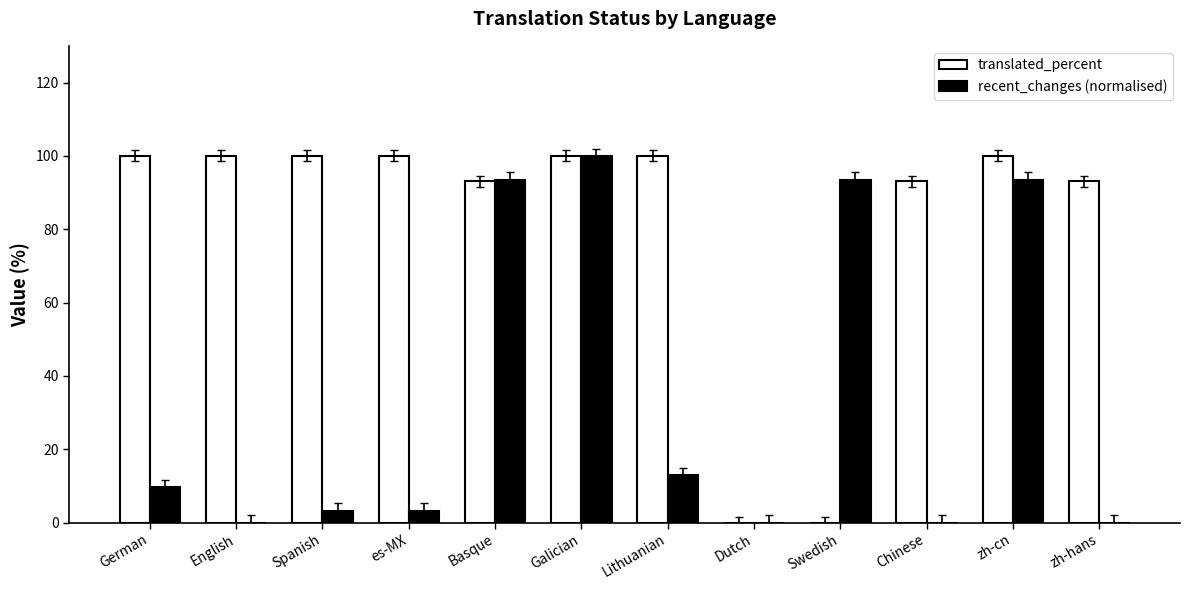

Between Basque and Swedish, which series saw the biggest shift?

translated_percent